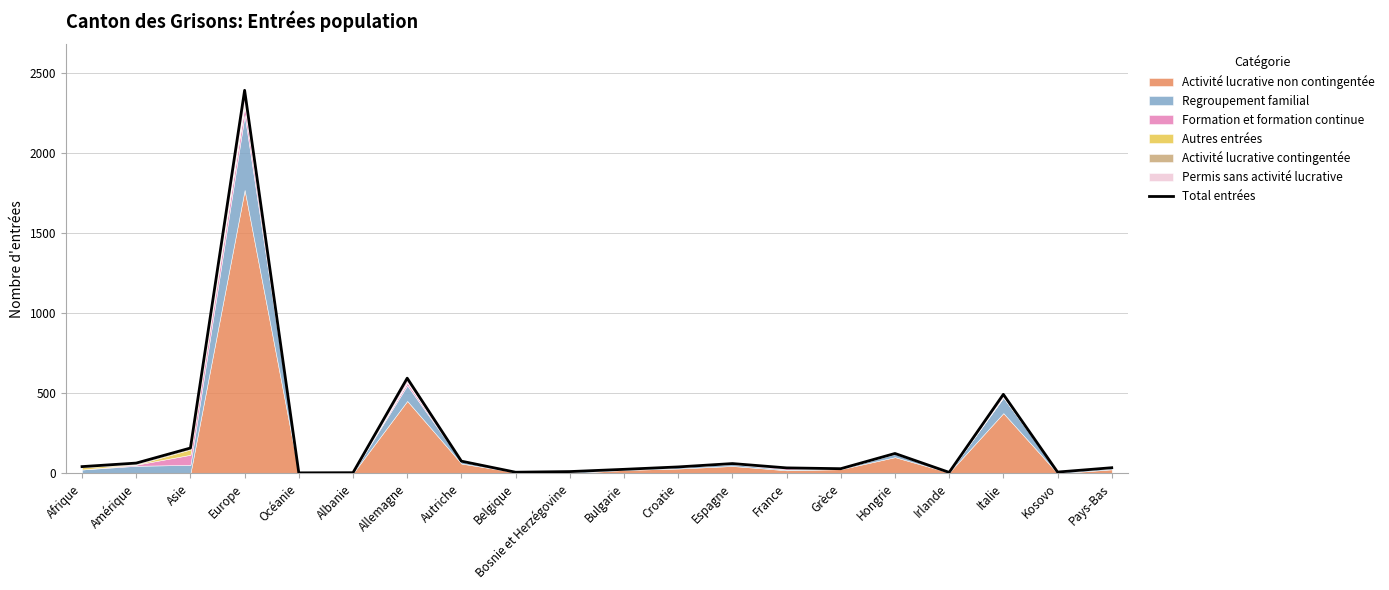

What is the sum of the values at Europe and Allemagne?

2985